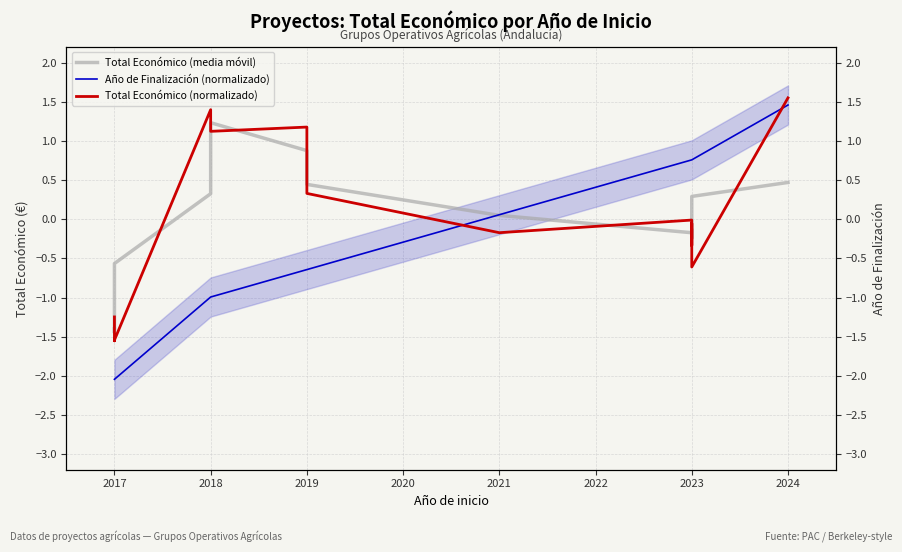

Reading right to left, extract all data points from this chart.

1.6	-0.6	-0.1	-0.1	-0.3	-0.0	-0.2	0.3	1.2	1.1	1.4	-1.5	-1.6	-1.2